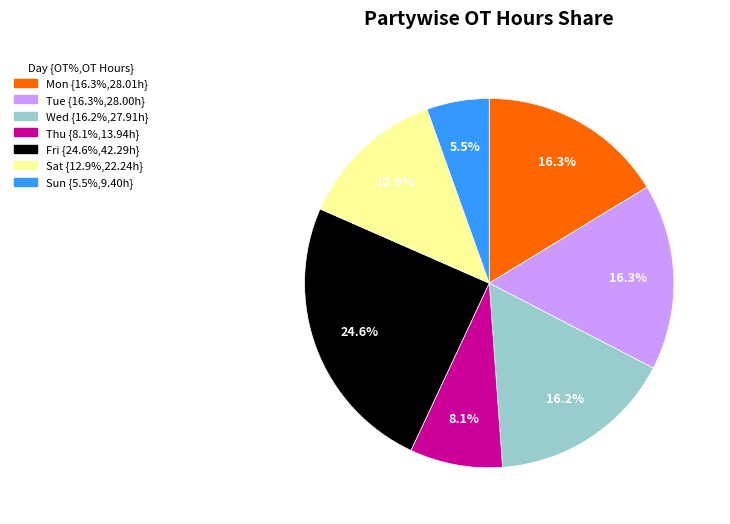

Is there any slice that represents more than half of the pie?

No